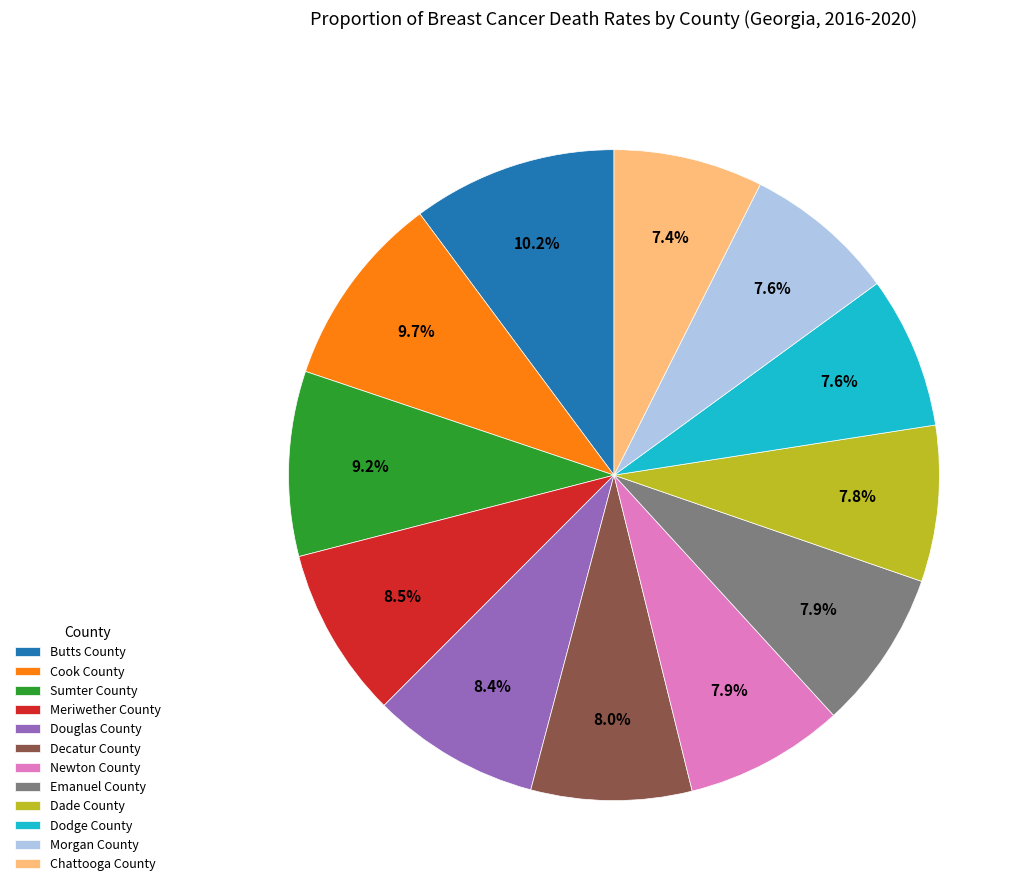

Is there a majority slice in this chart?

No